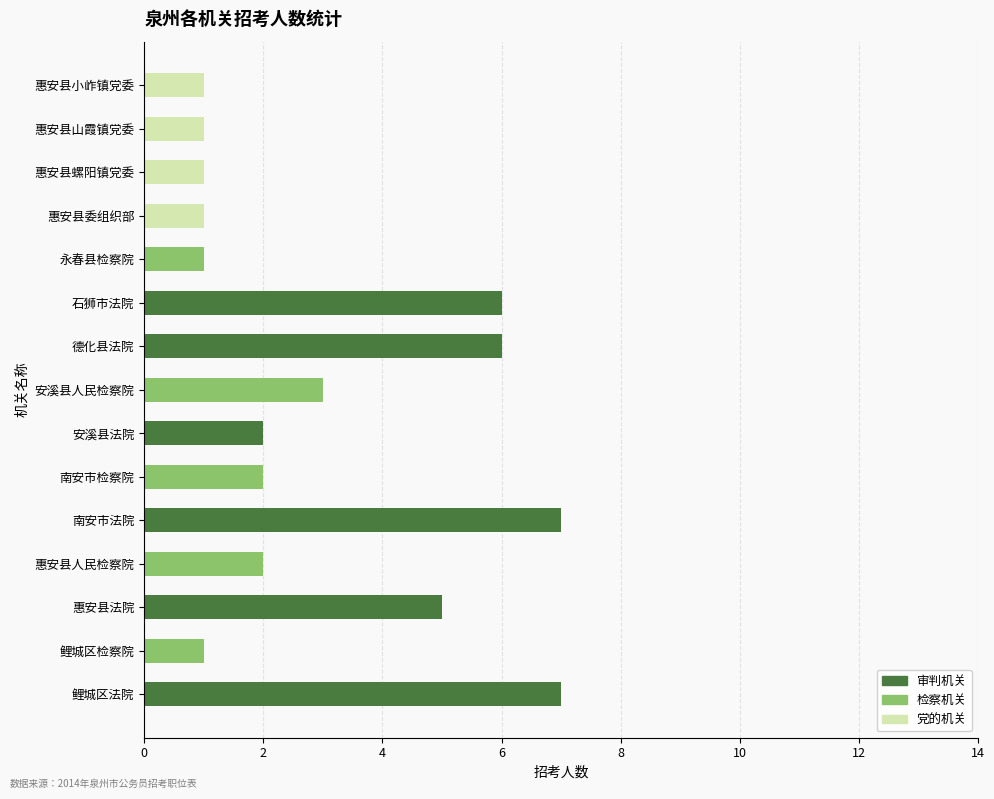

The 审判机关 series shows 0 at 惠安县小岞镇党委. True or false?

True